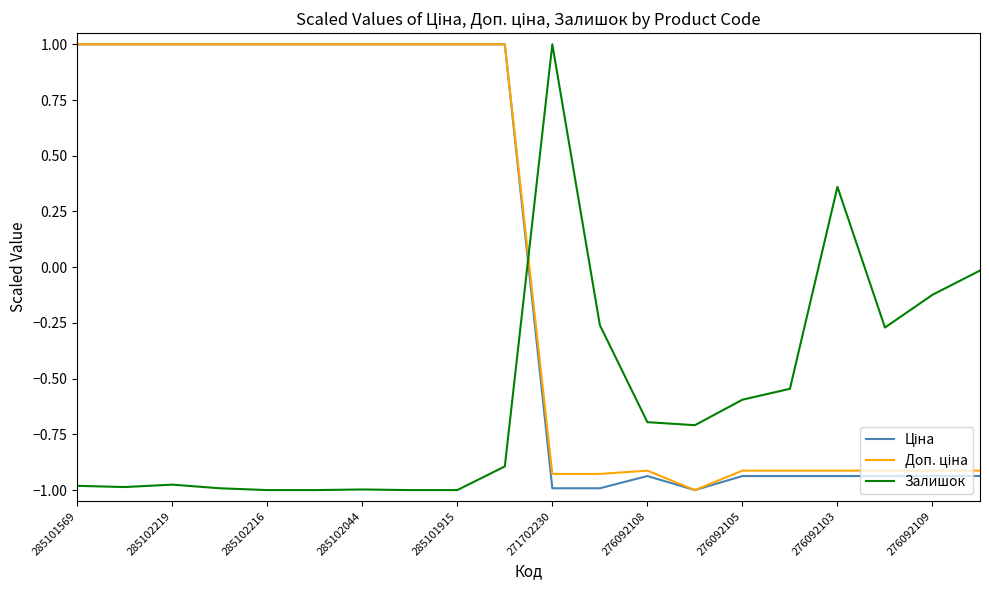

What is the maximum value for Залишок?

1.0